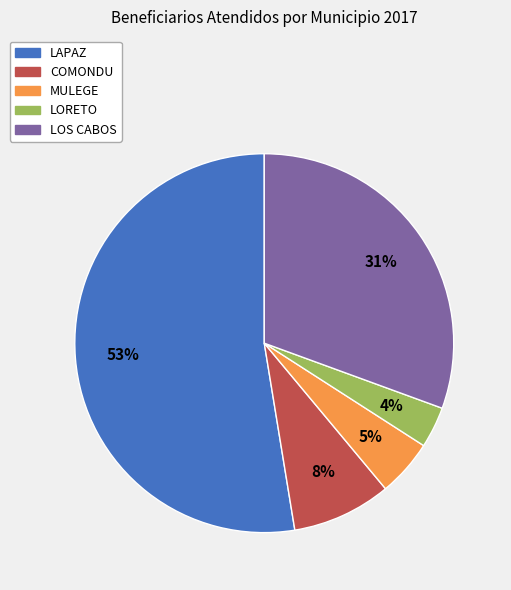

Combined, do LORETO and LAPAZ account for over 50%?

Yes